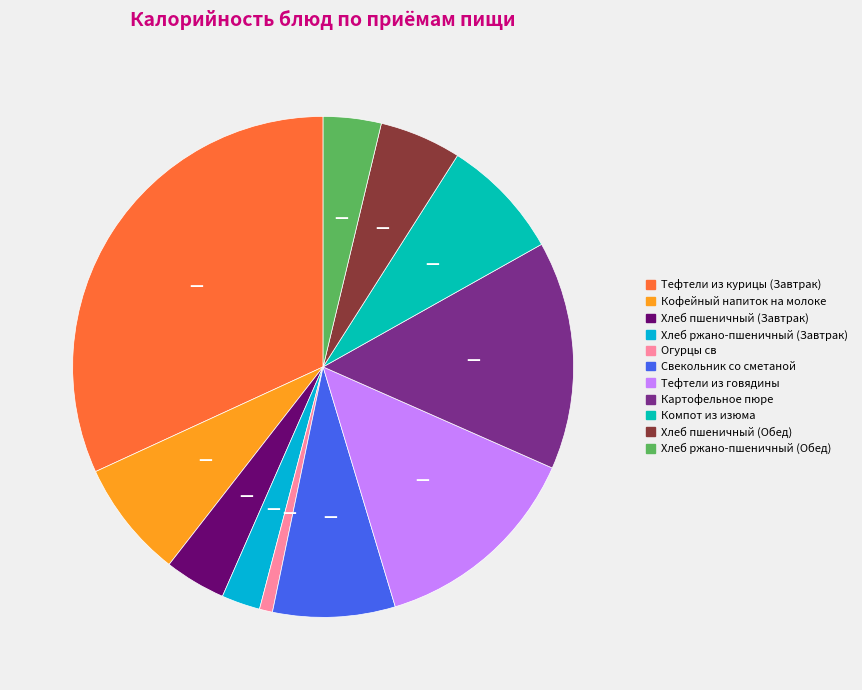

What is the change in value from Хлеб пшеничный (Завтрак) to Свекольник со сметаной?

+70.9